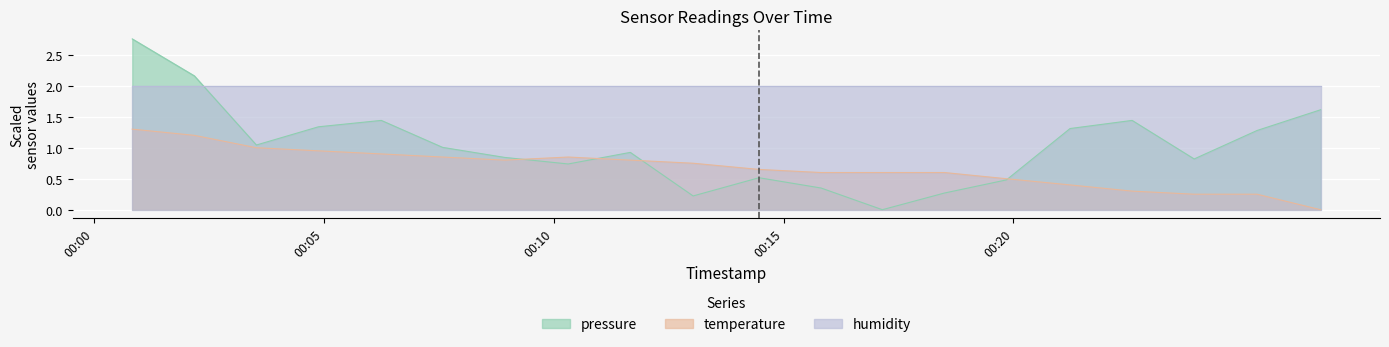

At which category does temperature reach its first local peak?

2022-08-25T00:10:19